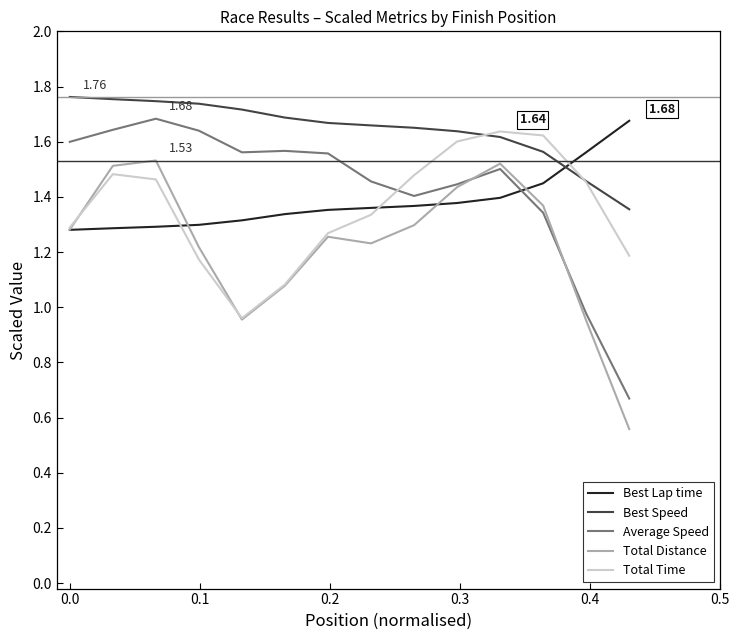

Which series has the largest total across all categories?

Best Speed